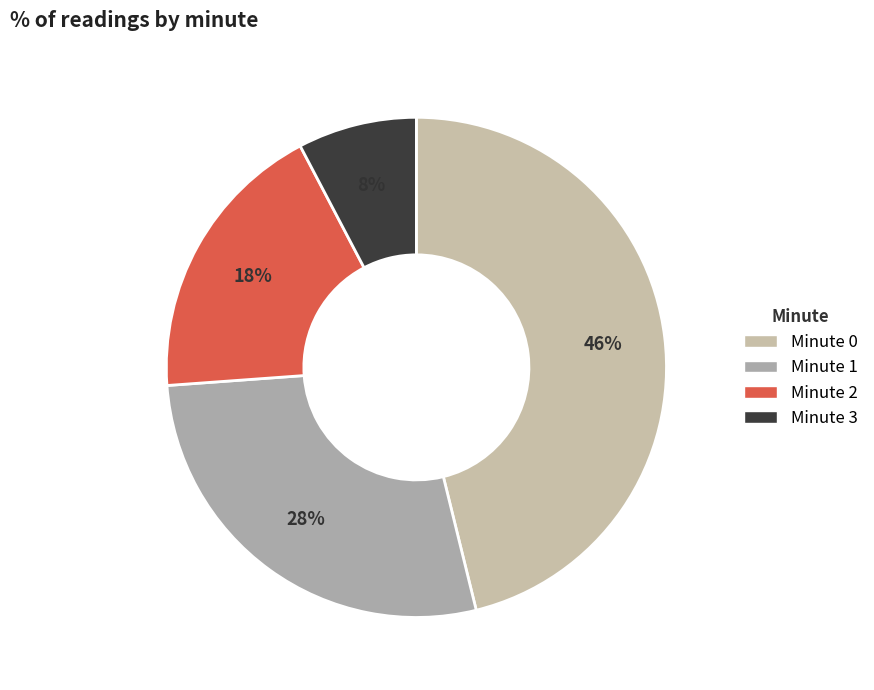

Is there a majority slice in this chart?

No